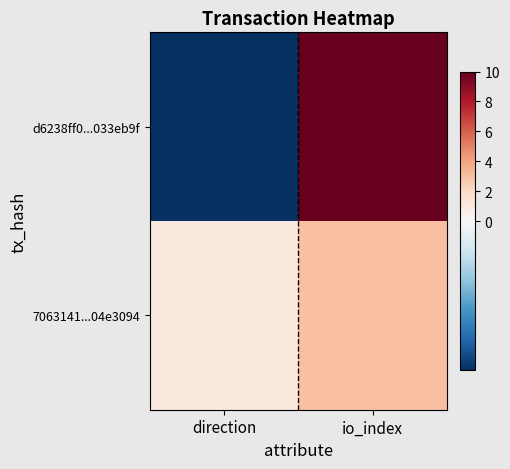

Which category has the lowest value across all series?

direction